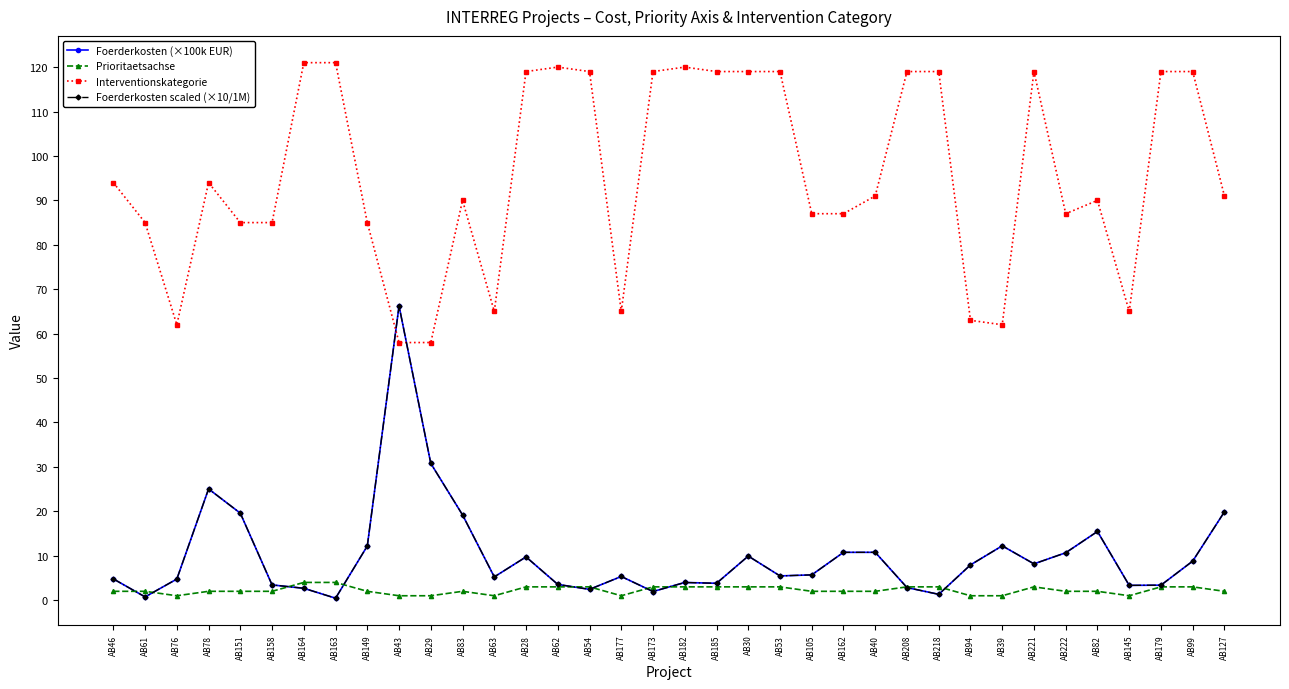

Does the chart have visible grid lines?

No